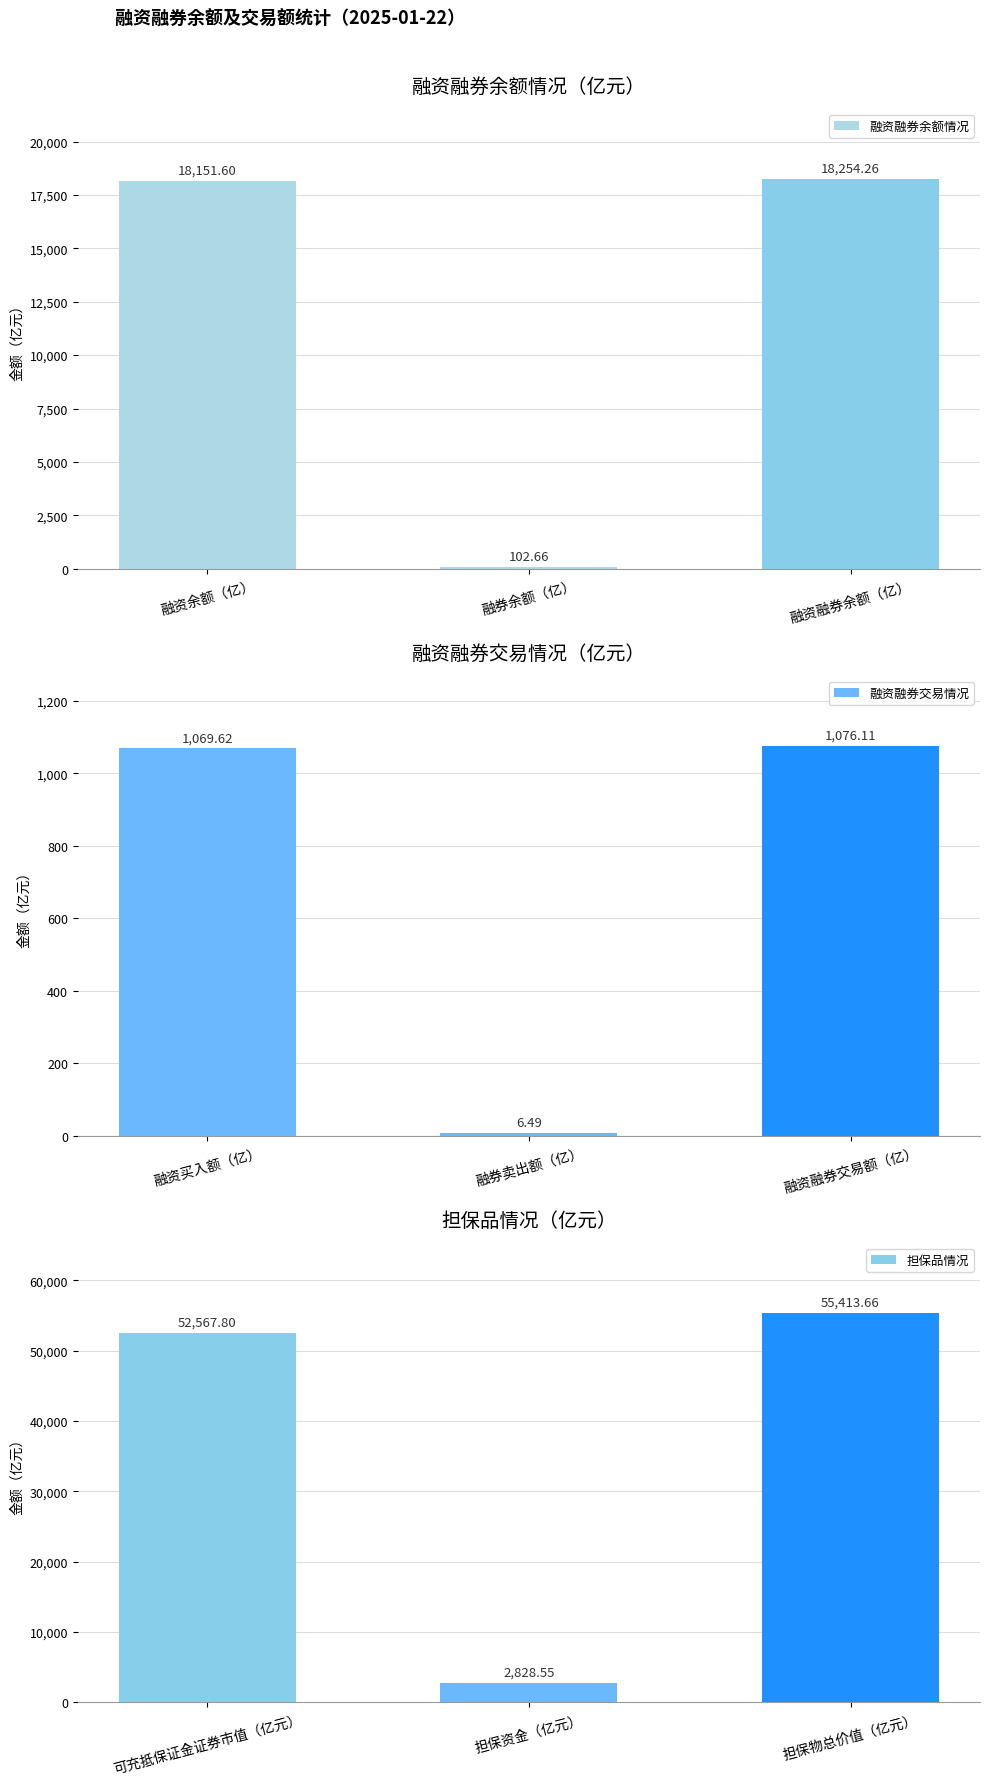

Read the 担保品情况 value at 担保物总价值（亿元）.

55413.7